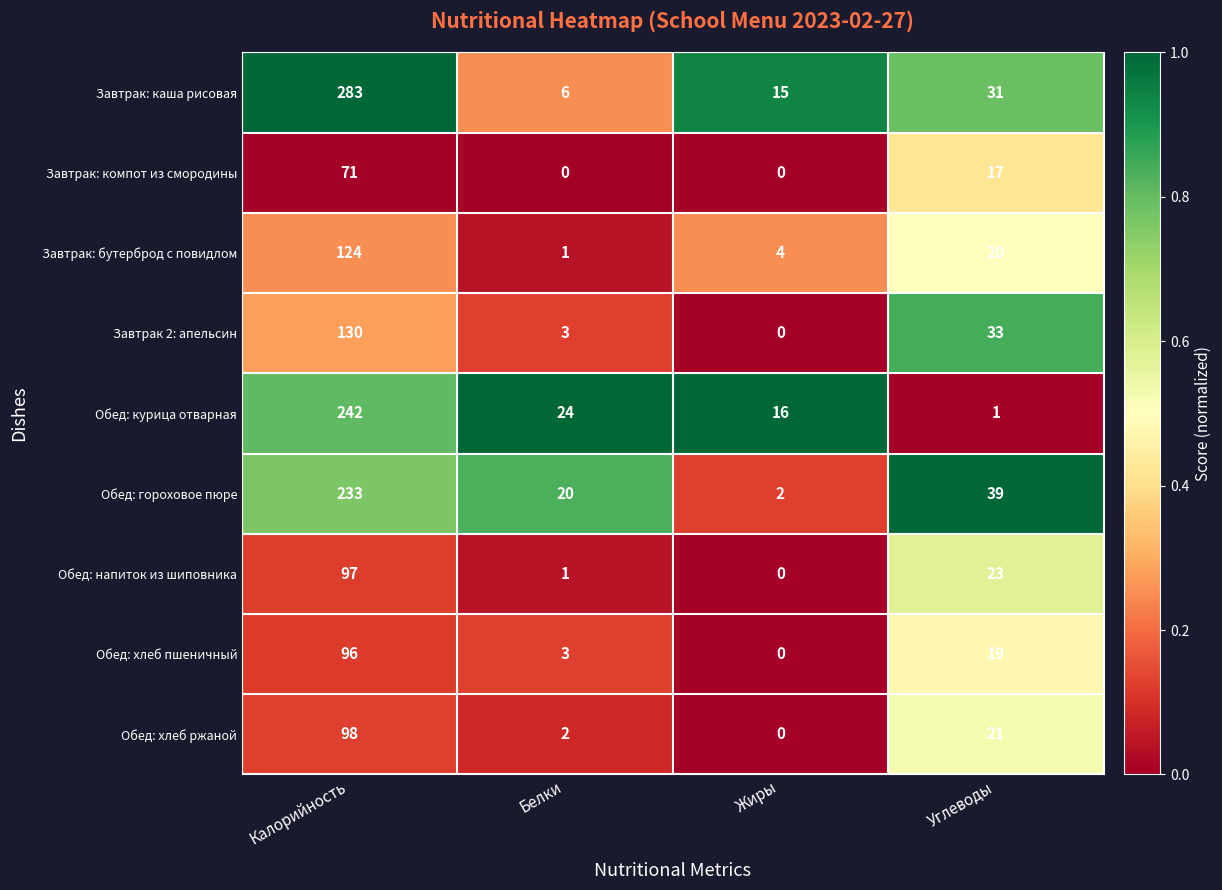

Which category has the highest value in the Завтрак: компот из смородины series?

Калорийность